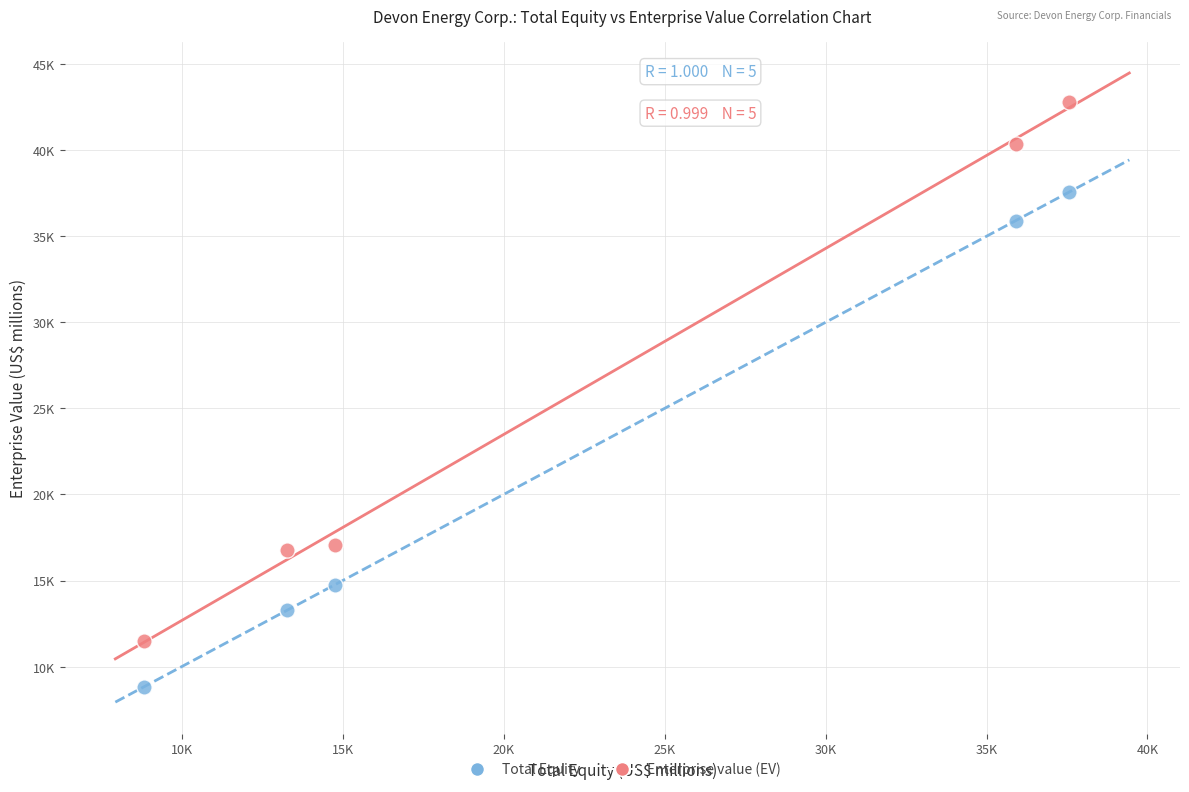

Which series has the widest spread of Y values?

Enterprise value (EV)